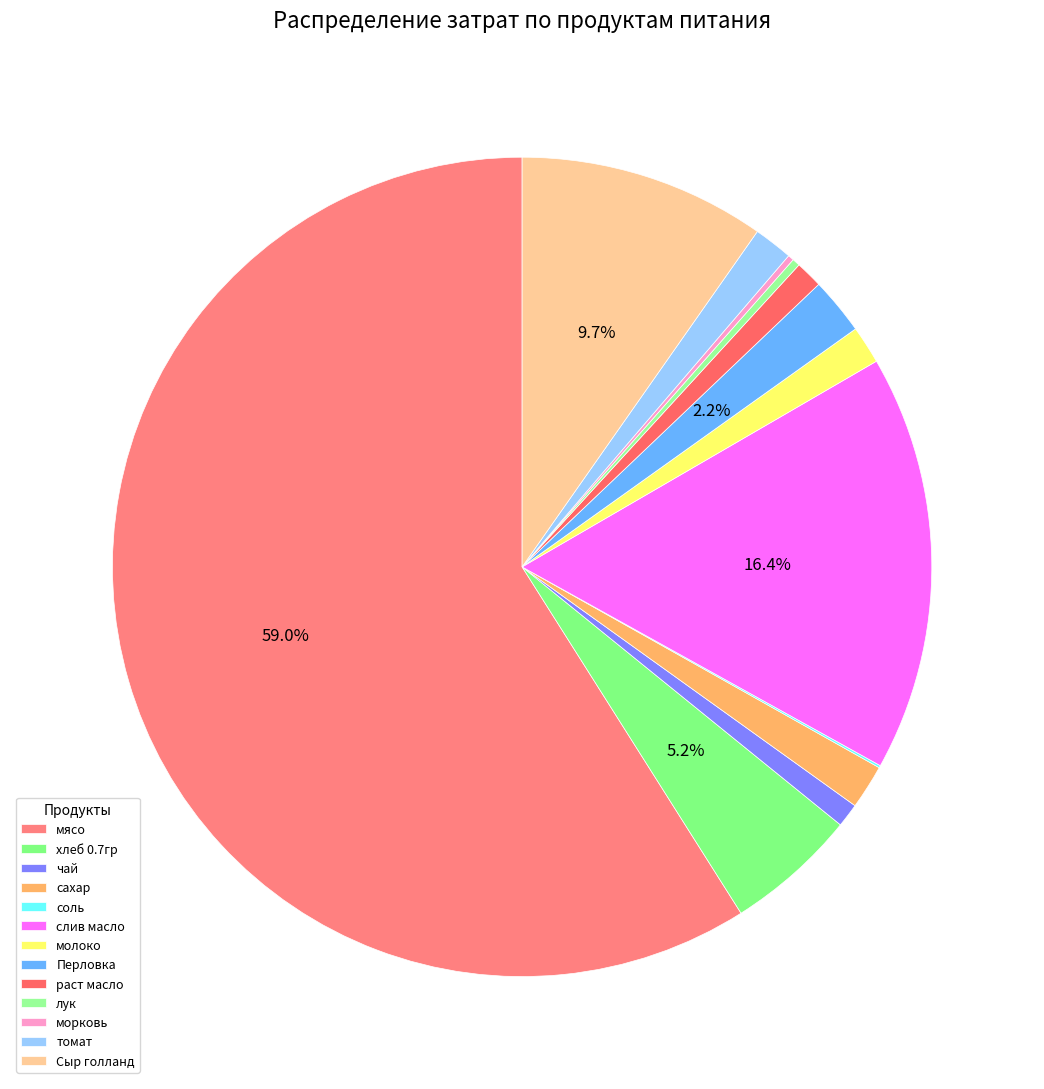

Is there any slice that represents more than half of the pie?

Yes